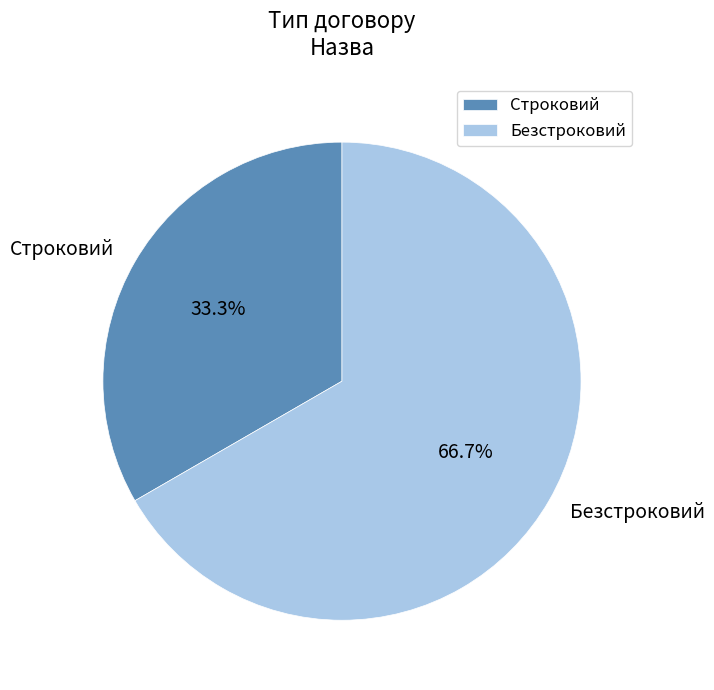

How many segments does this pie chart have?

2